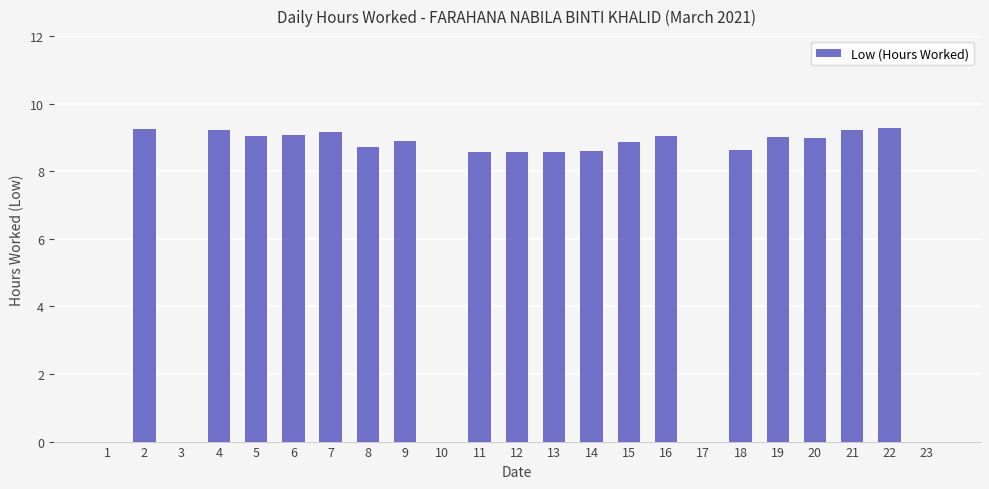

What is the maximum value shown in the chart?

9.3